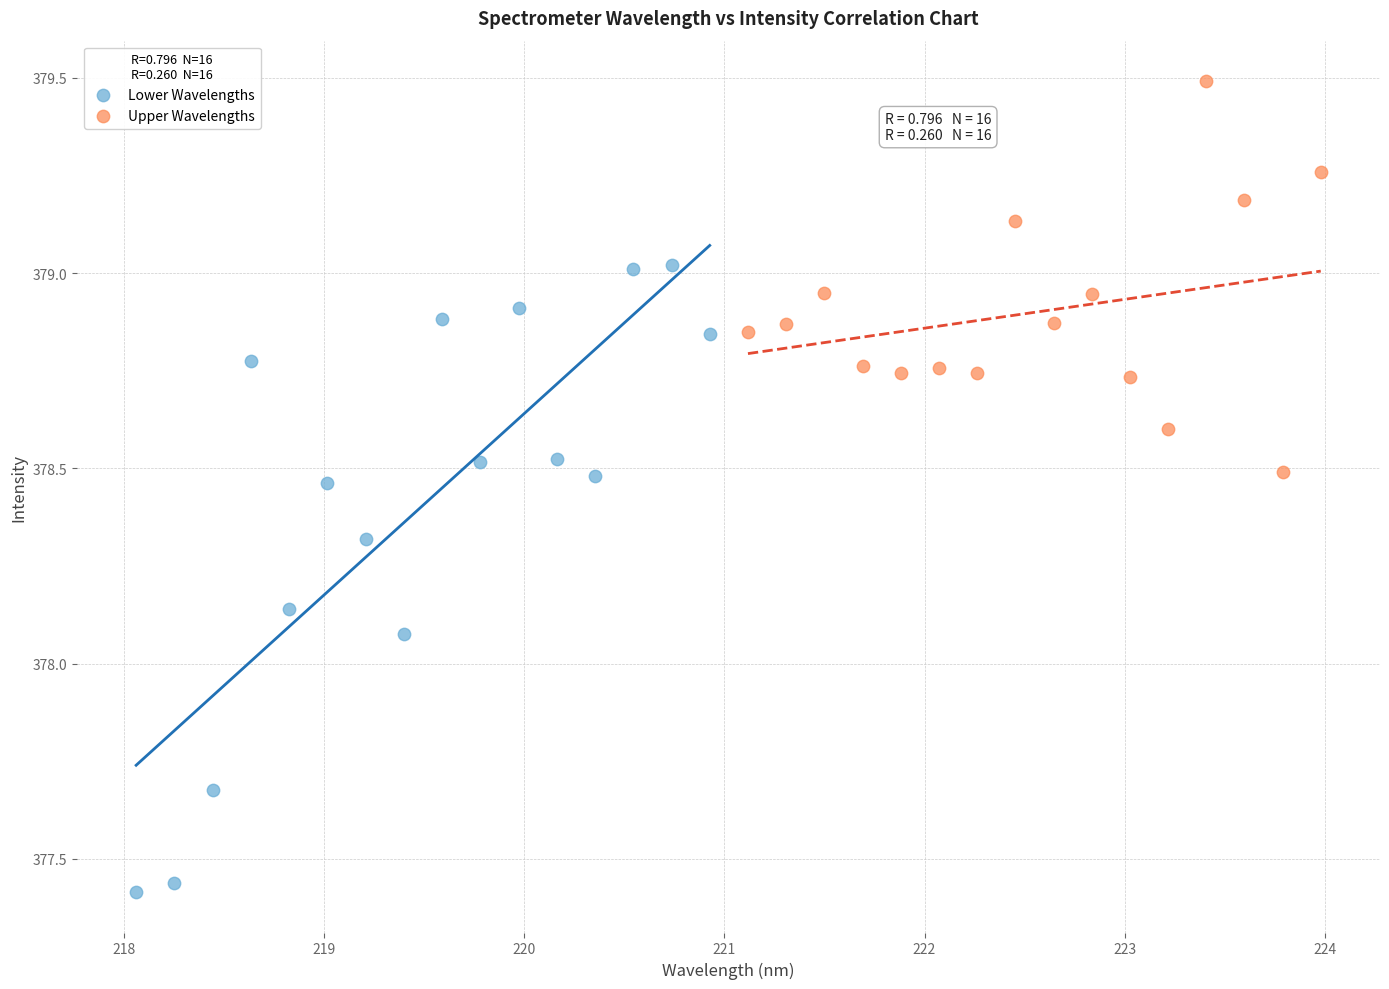

Which series has the widest spread of Y values?

Lower Wavelengths